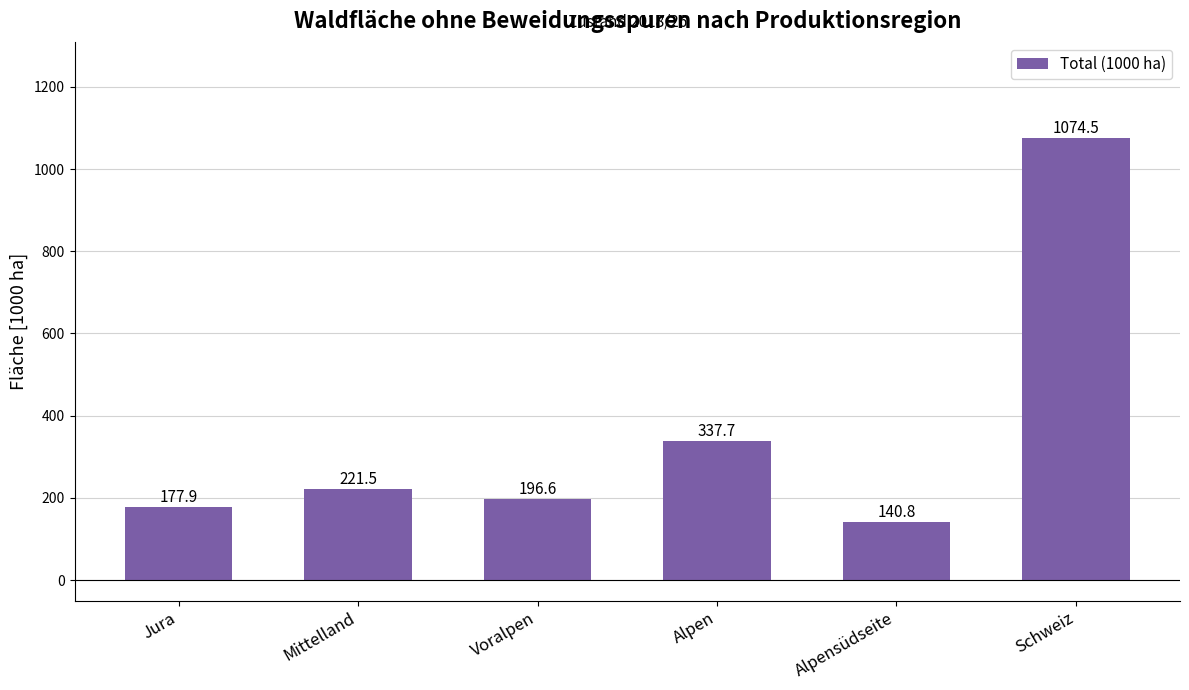

What is the change in value from Jura to Alpen?

+159.8